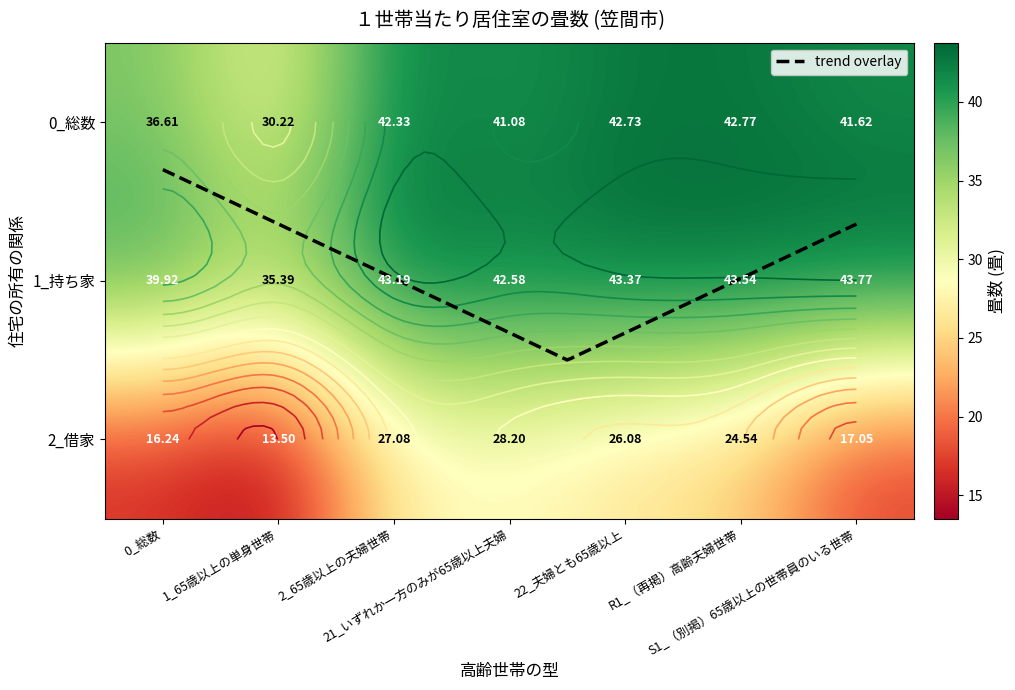

At which label does 1_持ち家 first exceed 43?

2_65歳以上の夫婦世帯